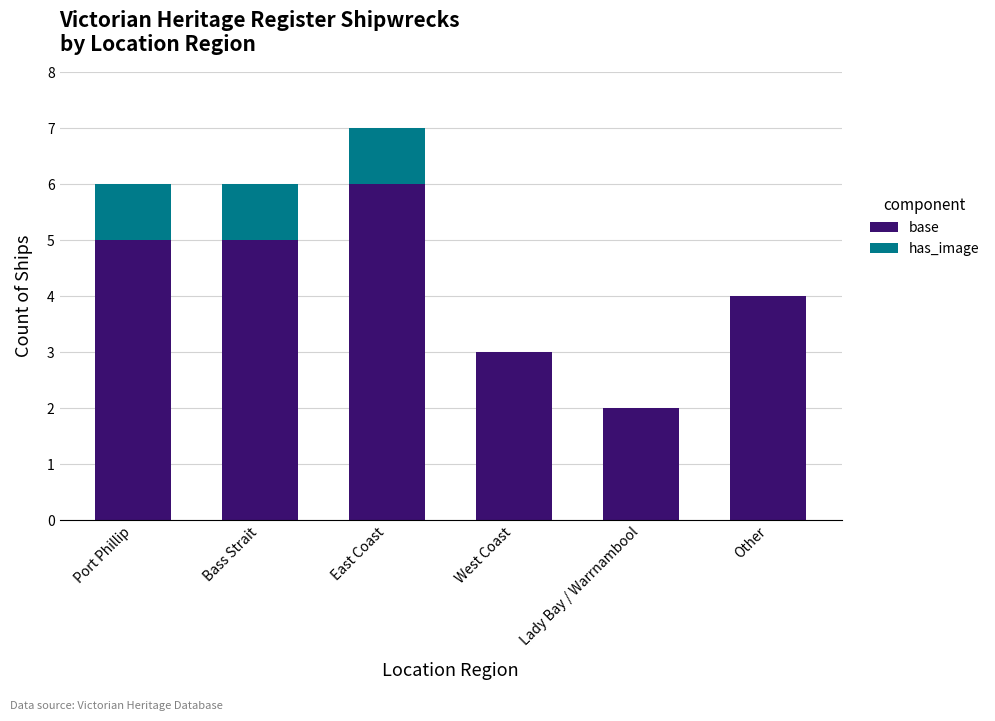

Is it true that base equals 5 at Port Phillip?

True